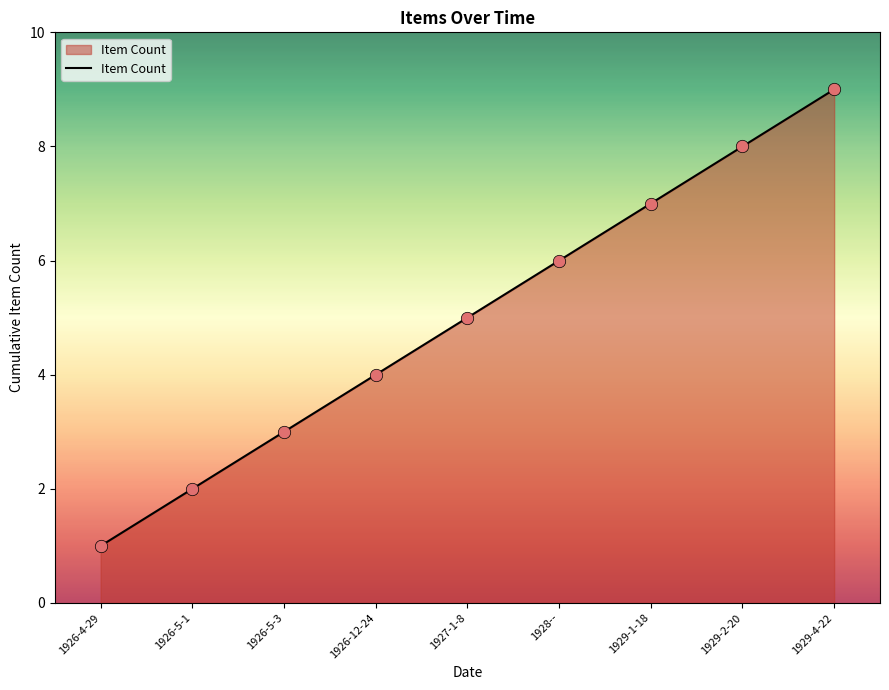

What is the change in value from 1926-5-1 to 1929-4-22?

+7